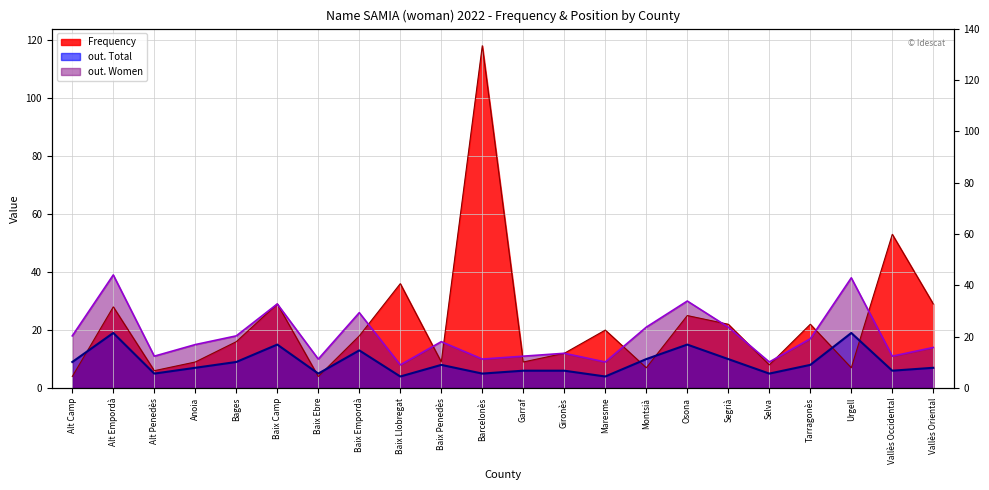

What is the sum of the out. Total values at Segrià and Garraf?

16